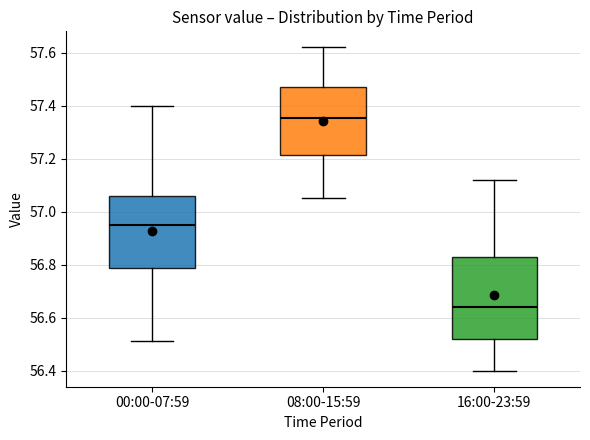

Which box's median line is the highest?

08:00-15:59